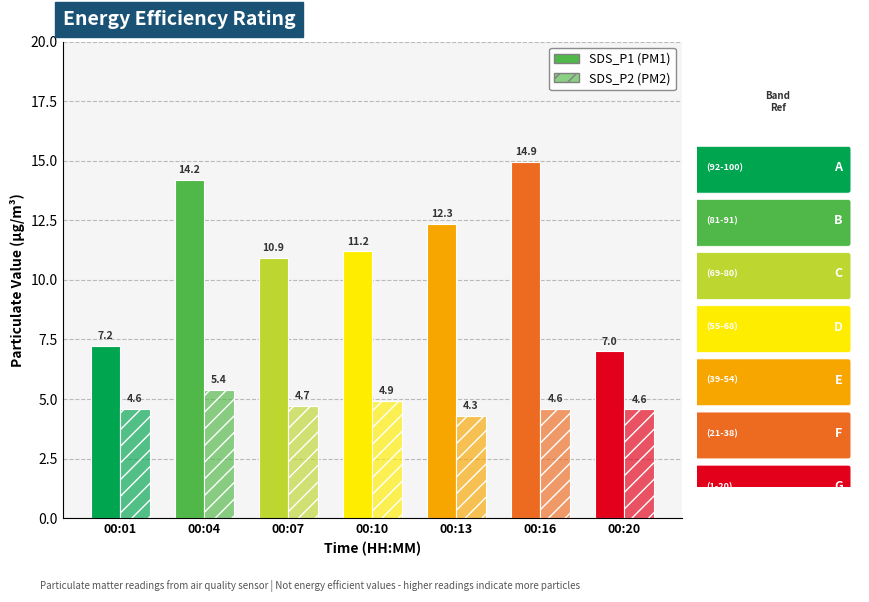

How many series are shown in this chart?

2